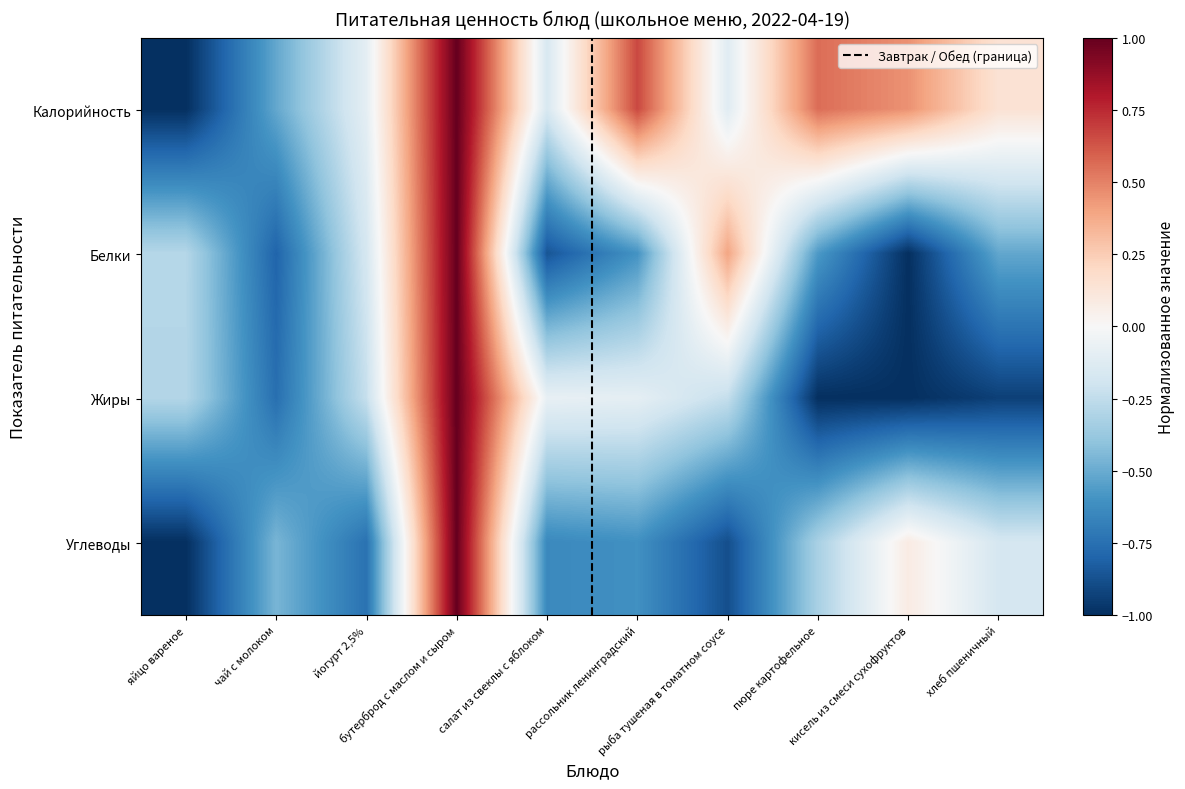

What is the highest value of the Калорийность series?

1.0